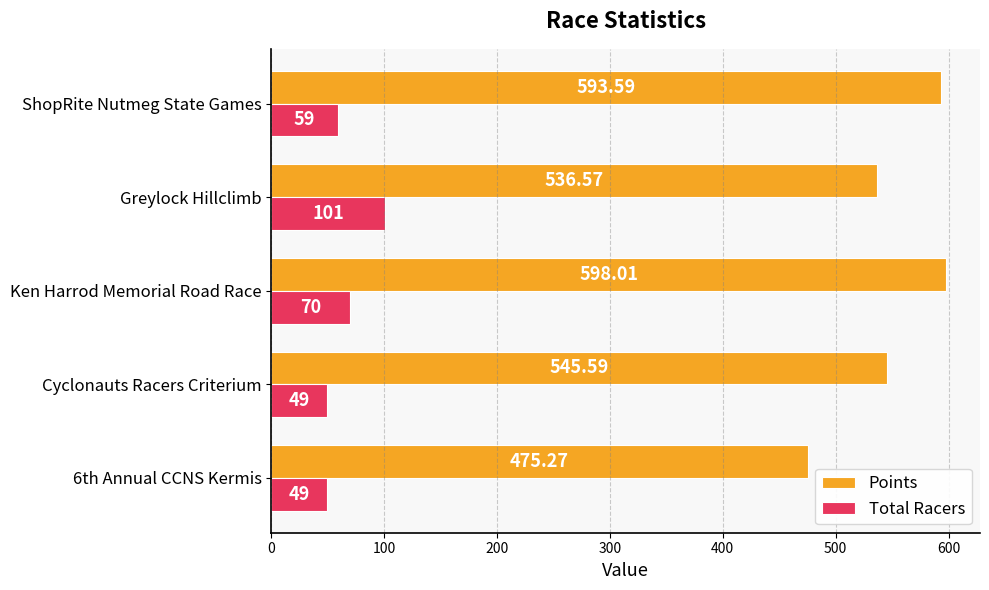

Rank the series at 6th Annual CCNS Kermis from highest to lowest value.

Points, Total Racers